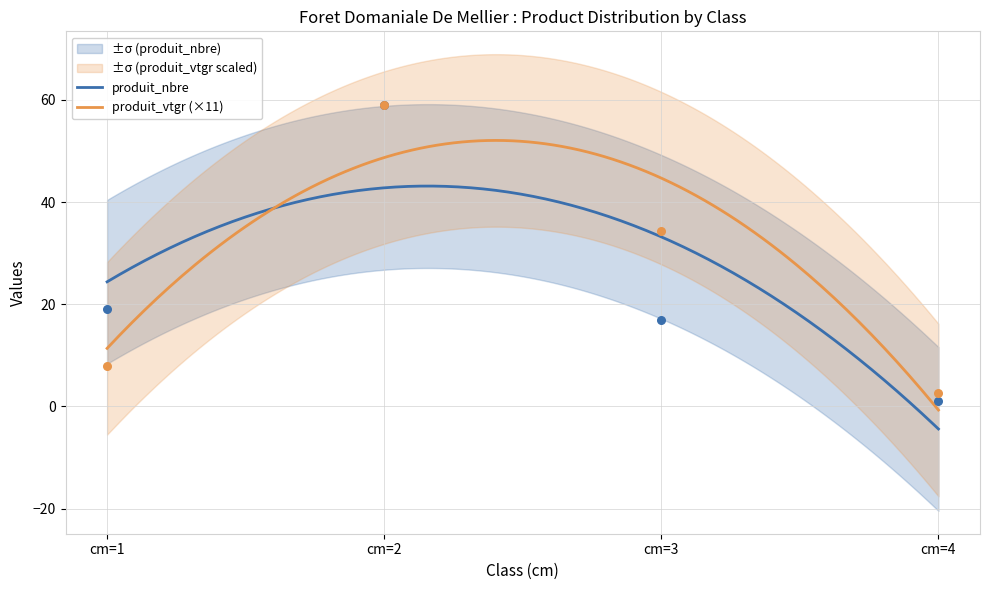

What is the total value across all series at cm=3?

51.4